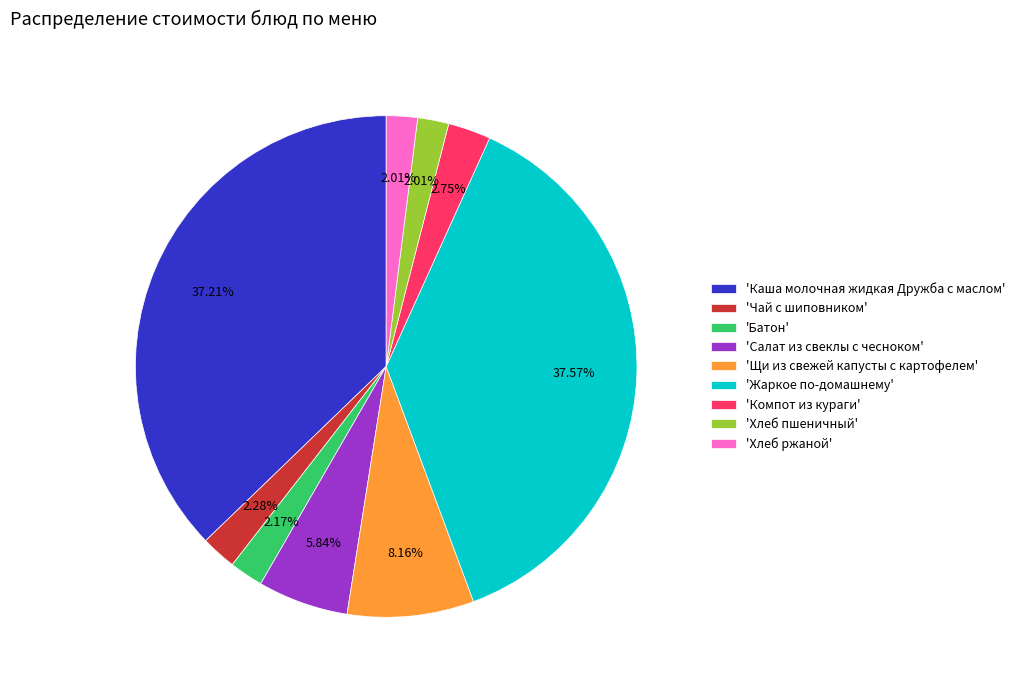

To the nearest percent, what is the difference between the largest and smallest slice percentages?

36%